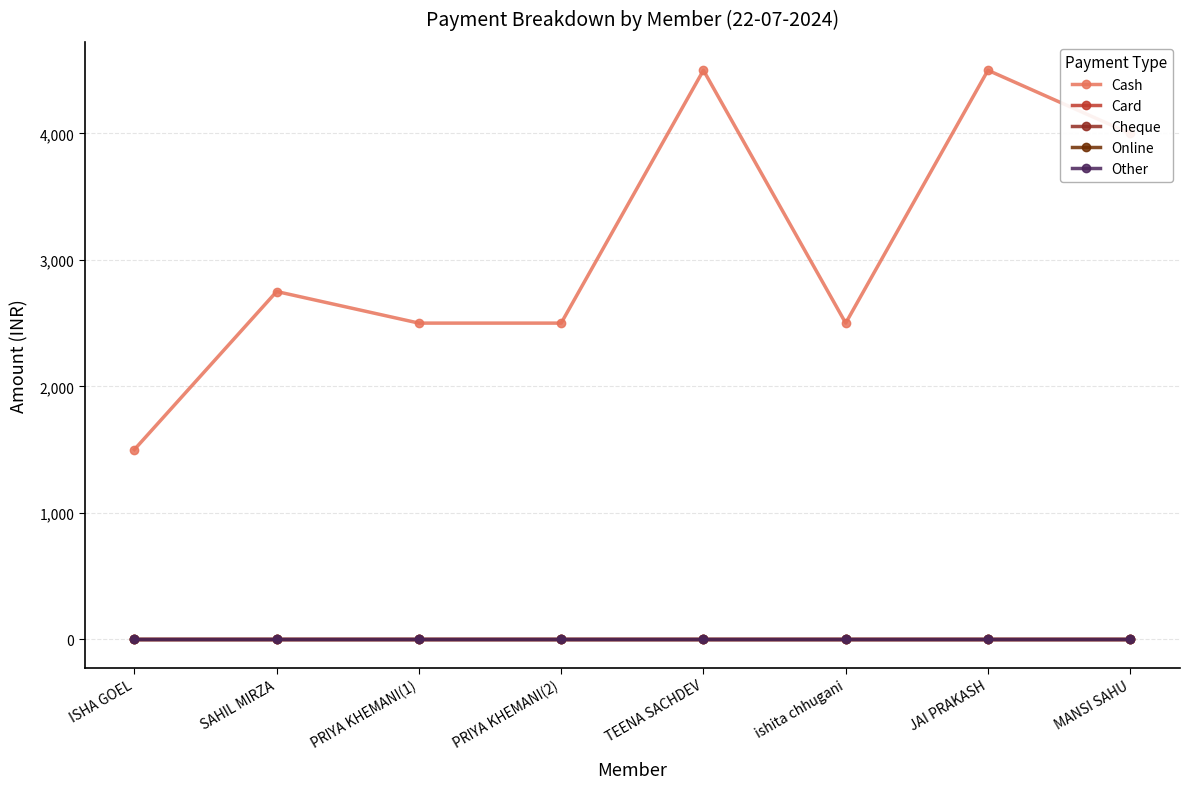

Is it true that Cash equals 4000 at MANSI SAHU?

True